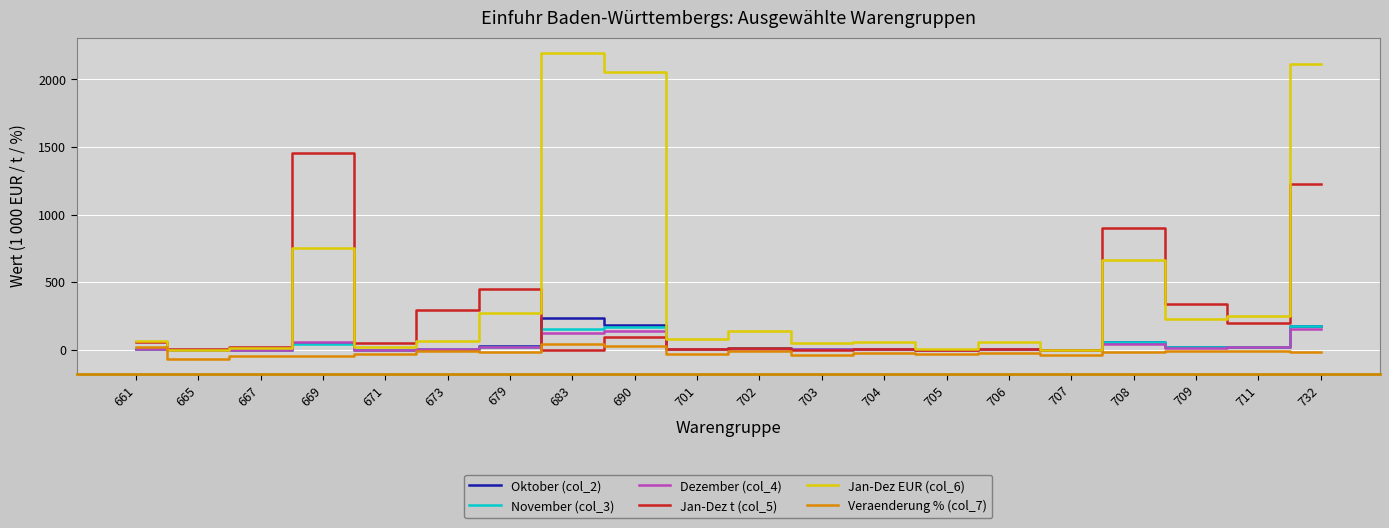

In Veraenderung % (col_7), how many points are lower than both neighbors (excluding endpoints)?

6